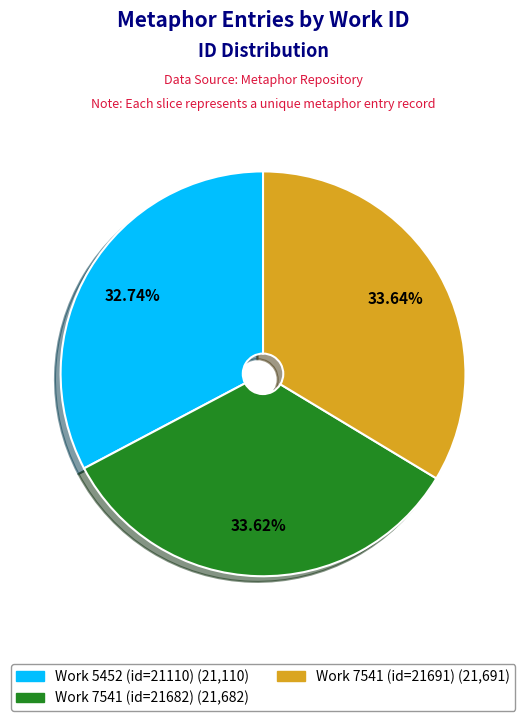

What percentage is the Work 5452 (id=21110) slice, to the nearest percent?

33%